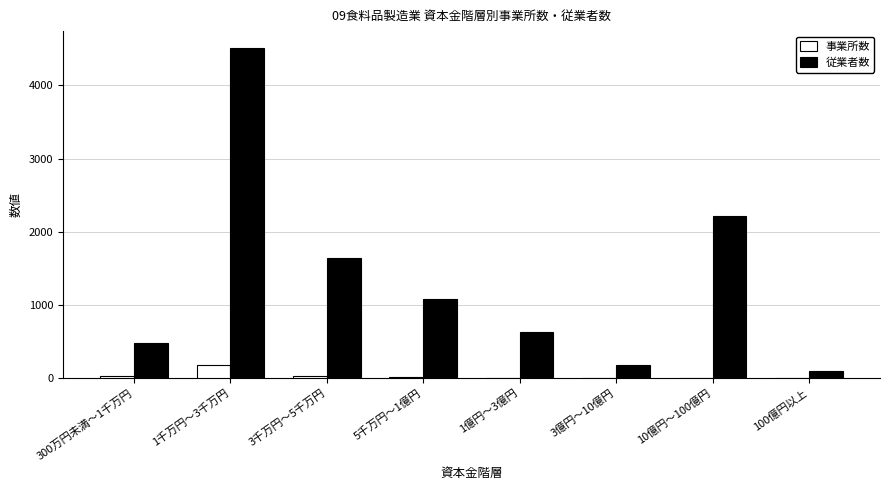

Which series changed the most between 1千万円〜3千万円 and 10億円〜100億円?

従業者数